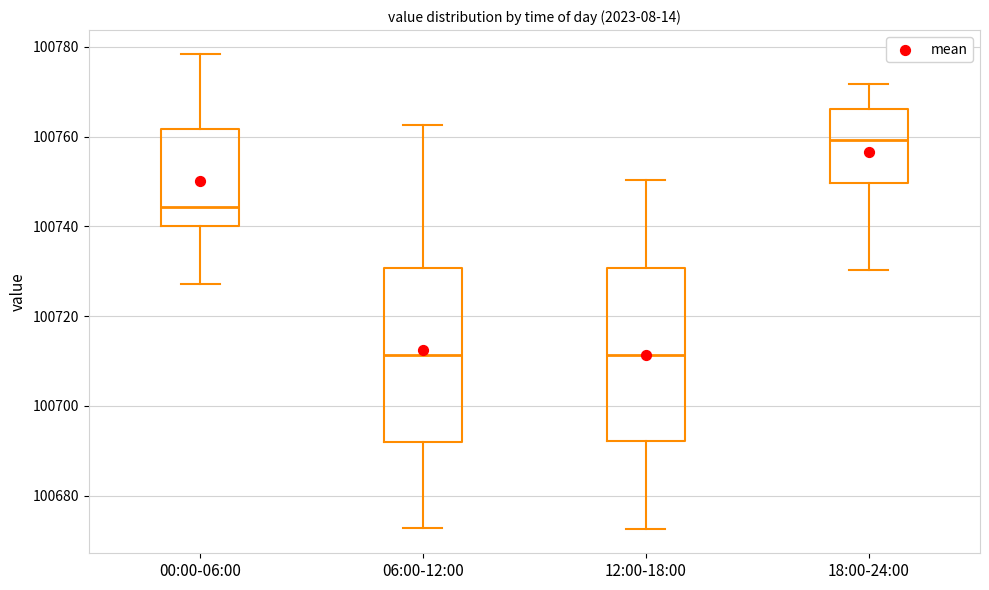

Reading left to right, read every box against the y-axis: the position of its median line, the range the box covers, and the ends of its whiskers. The values are not printed on the chart, so give them approximately, as read against the axis.

00:00-06:00: median 100744, box 100740 to 100762, whiskers 100728 to 100778
06:00-12:00: median 100712, box 100692 to 100730, whiskers 100672 to 100762
12:00-18:00: median 100712, box 100692 to 100730, whiskers 100672 to 100750
18:00-24:00: median 100760, box 100750 to 100766, whiskers 100730 to 100772